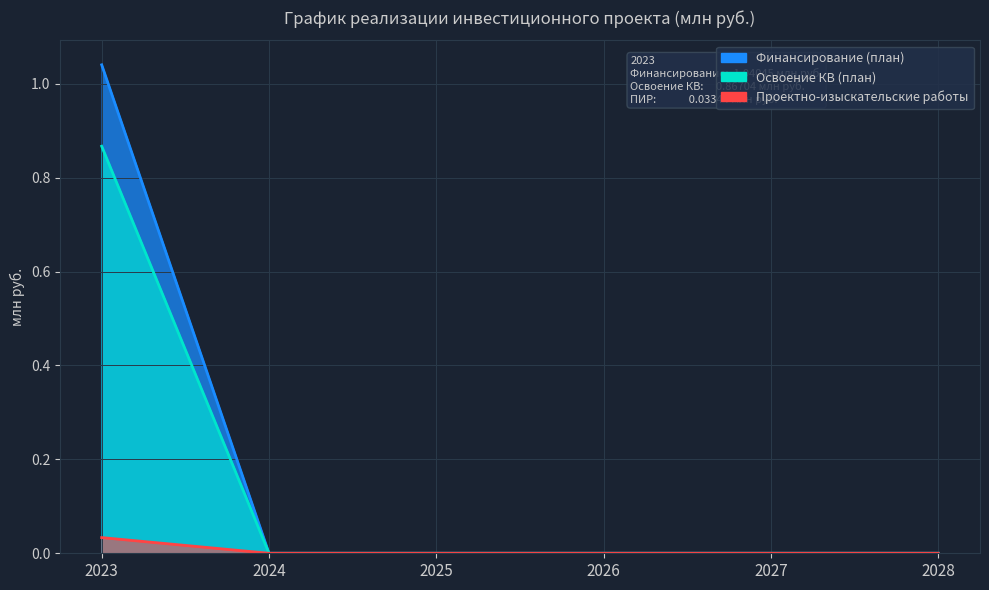

What is the value of the Финансирование (план) point at the 1st from the left?

1.0